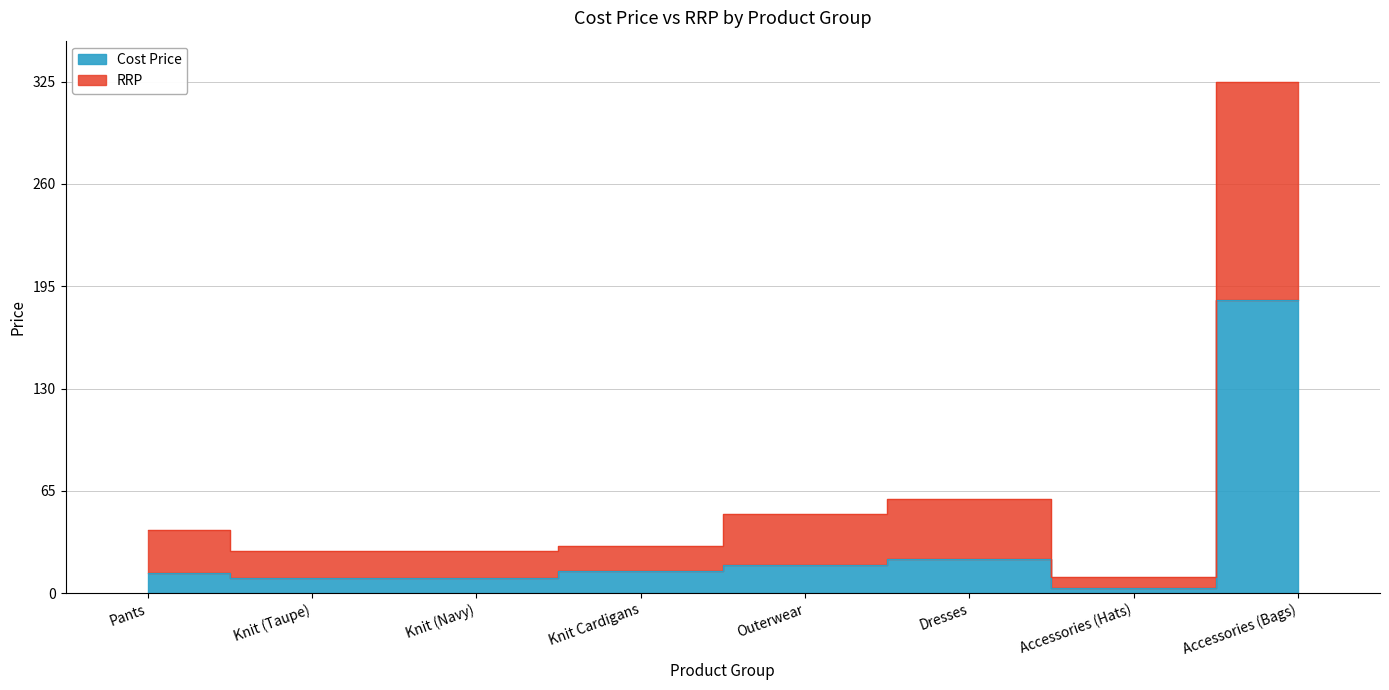

What is the sum of all RRP values?

568.9